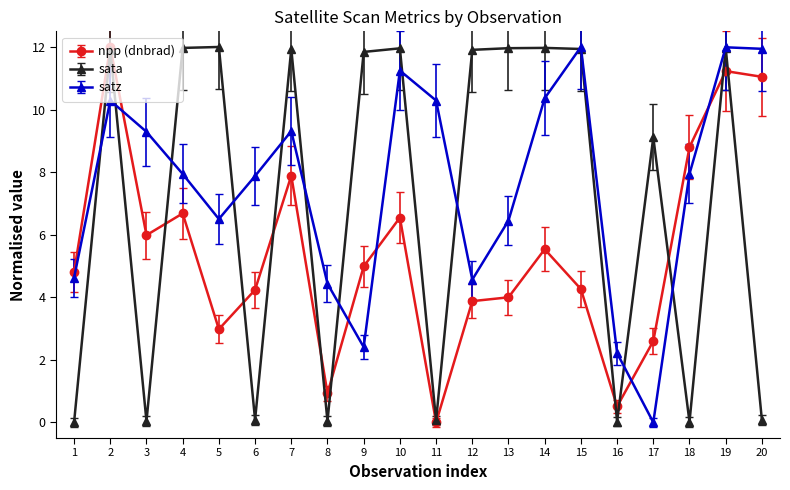

Rank the series at 3 from lowest to highest value.

sata, npp (dnbrad), satz